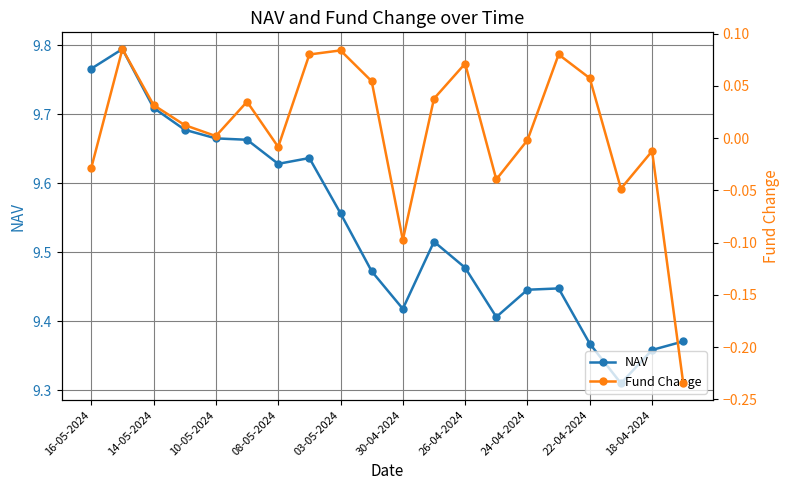

True or false: Fund Change has more than 2 interior local peaks.

True